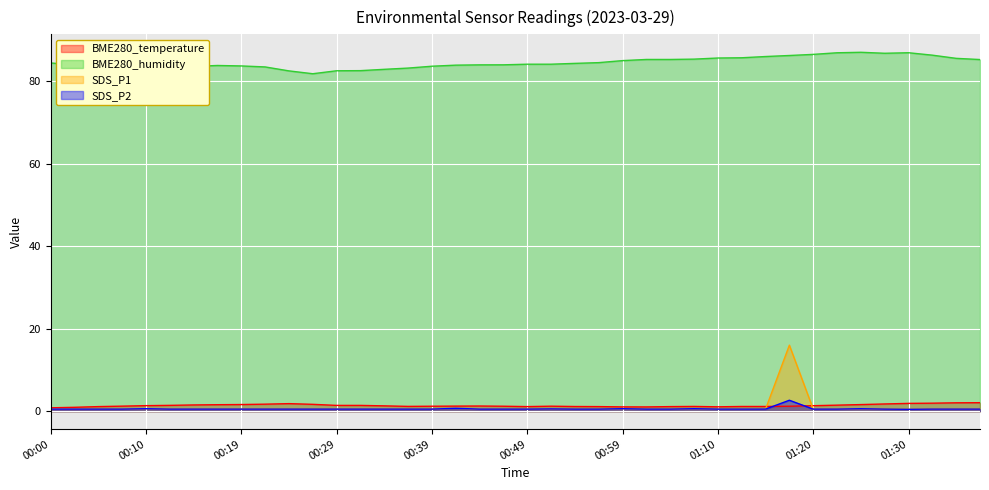

What is the total value across all series at 01:17?

106.0